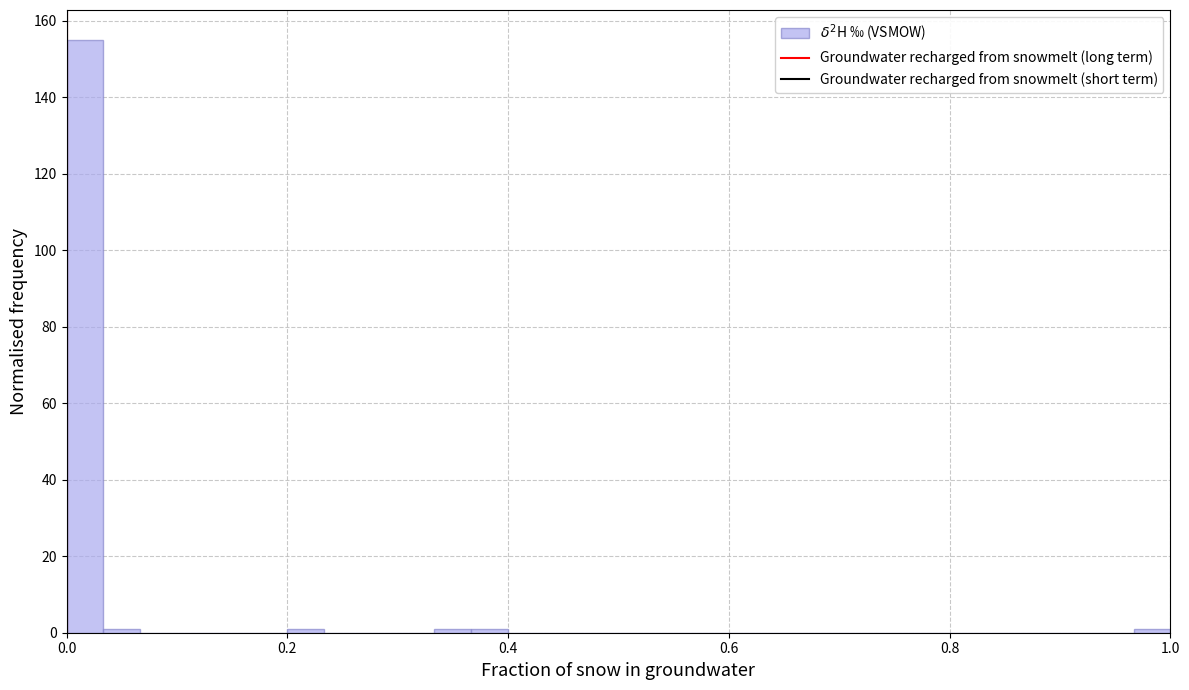

Read against the x-axis, roughly where is the centre of the tallest bar?

0.02